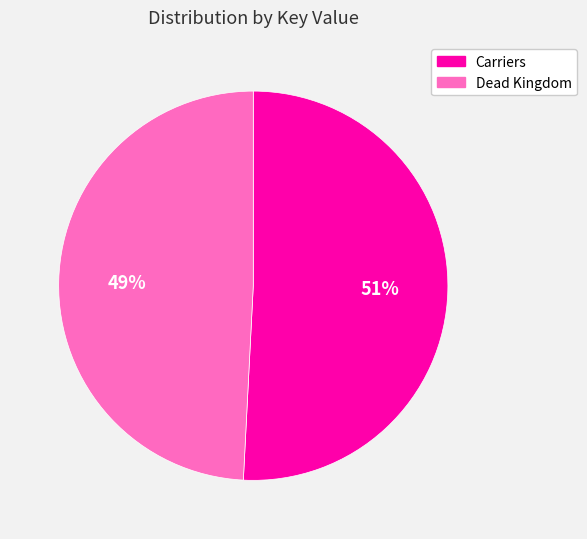

To the nearest percent, what is the difference between the largest and smallest slice percentages?

2%